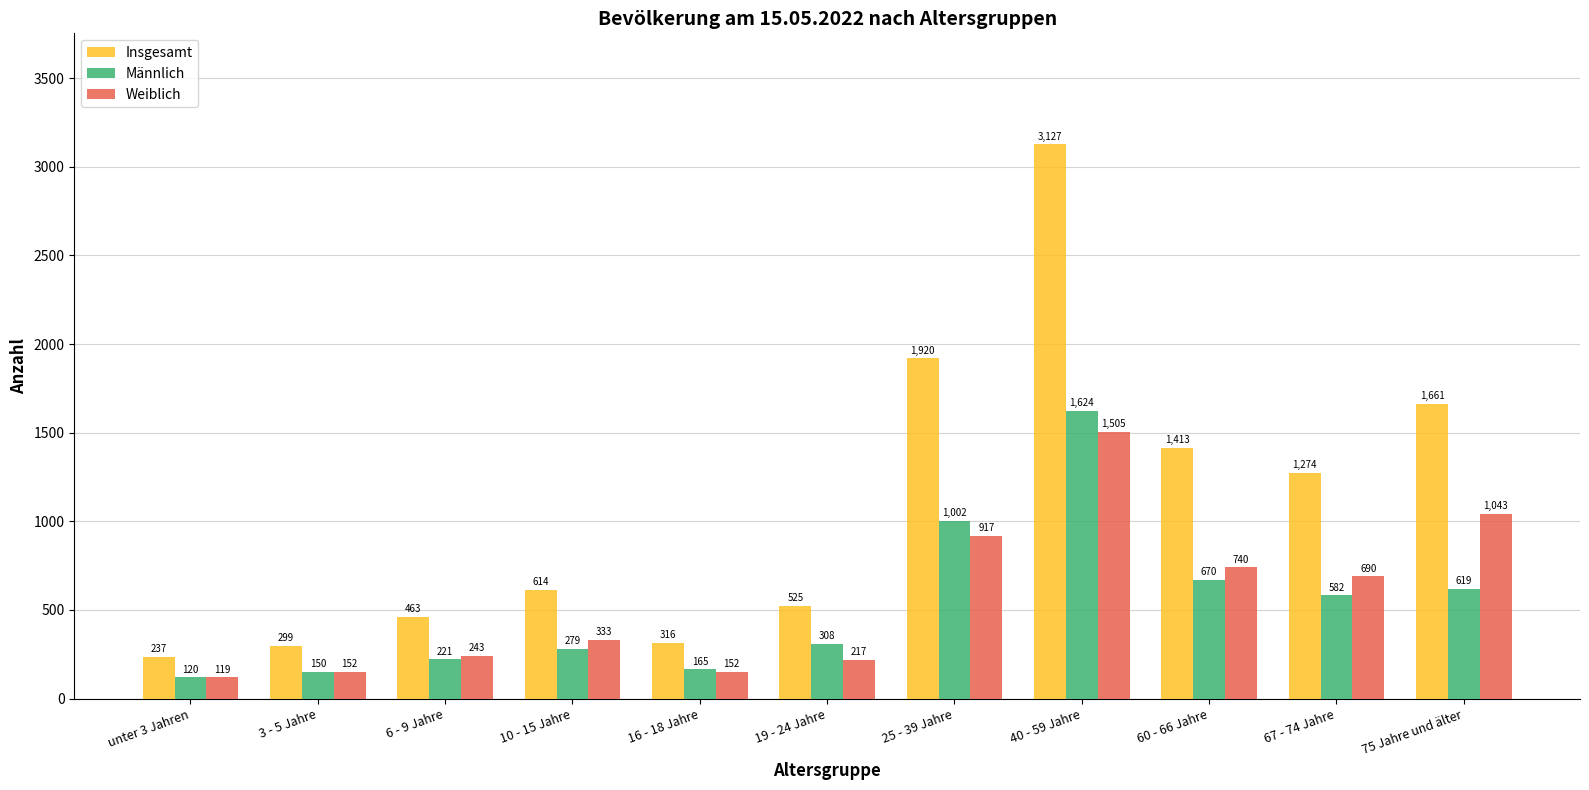

What value does the Insgesamt series have at 3 - 5 Jahre, to the nearest 100?

300